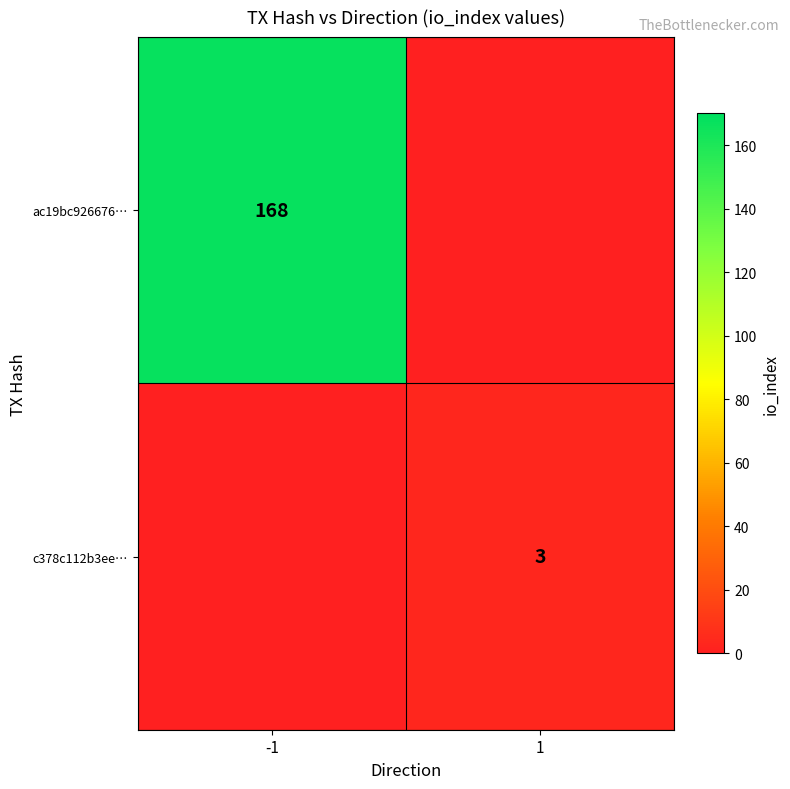

Is it true that ac19bc926676… equals 256 at -1?

False